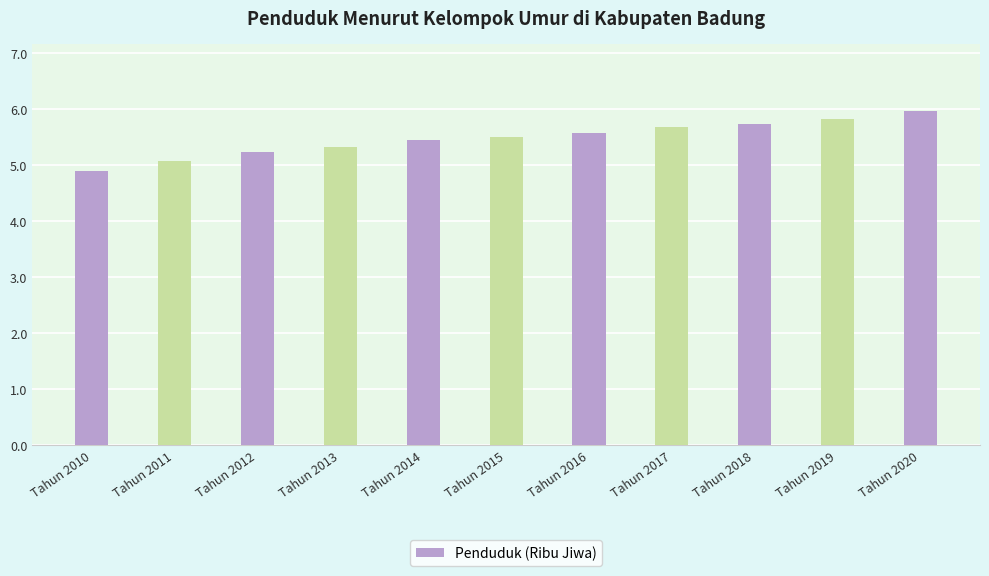

List the labels in order of value, smallest first.

Tahun 2010, Tahun 2011, Tahun 2012, Tahun 2013, Tahun 2014, Tahun 2015, Tahun 2016, Tahun 2017, Tahun 2018, Tahun 2019, Tahun 2020